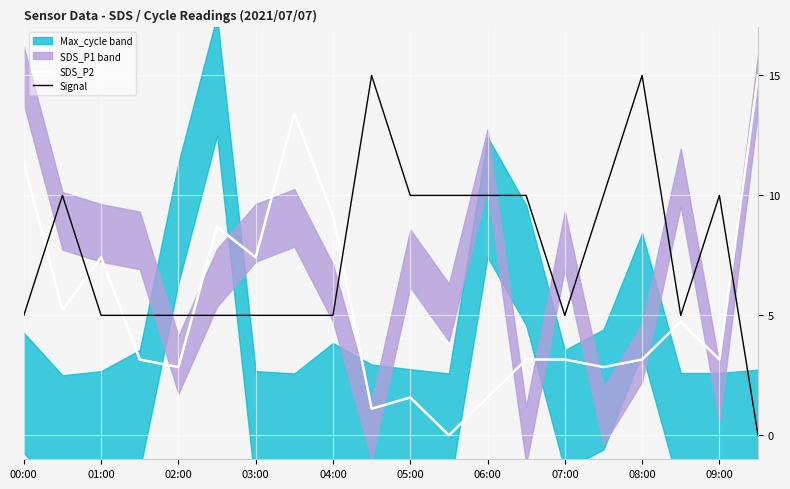

Rank the series by their average value, from highest to lowest.

Signal, SDS_P2